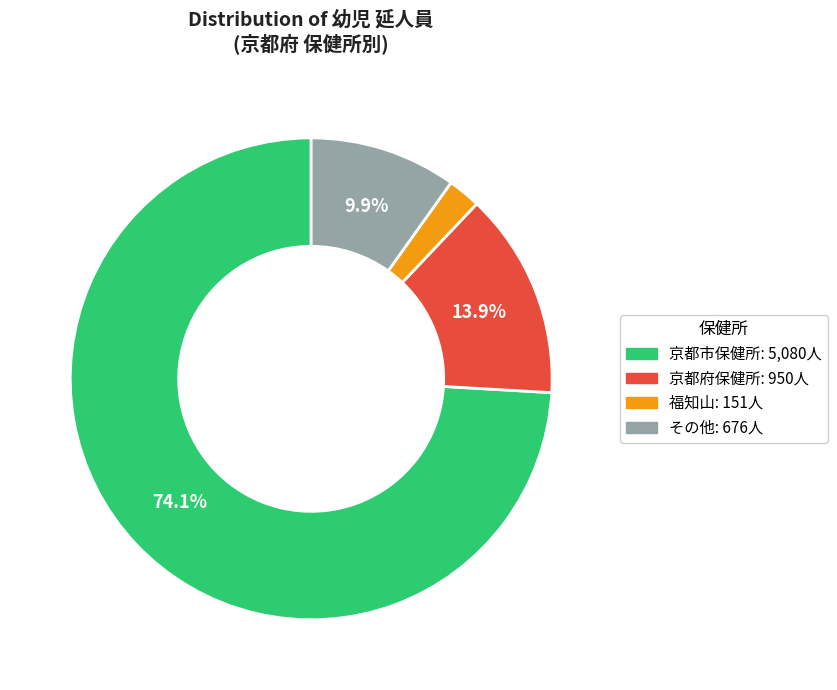

Does any single category account for the majority?

Yes